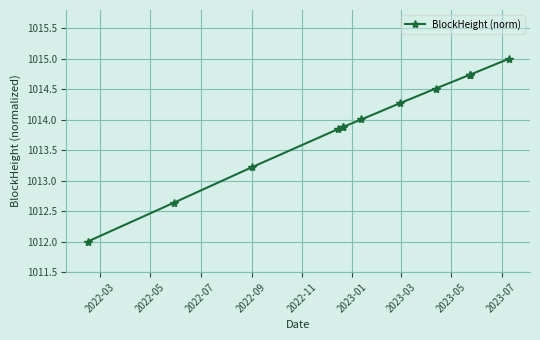

What is the minimum value shown in the chart?

1012.0